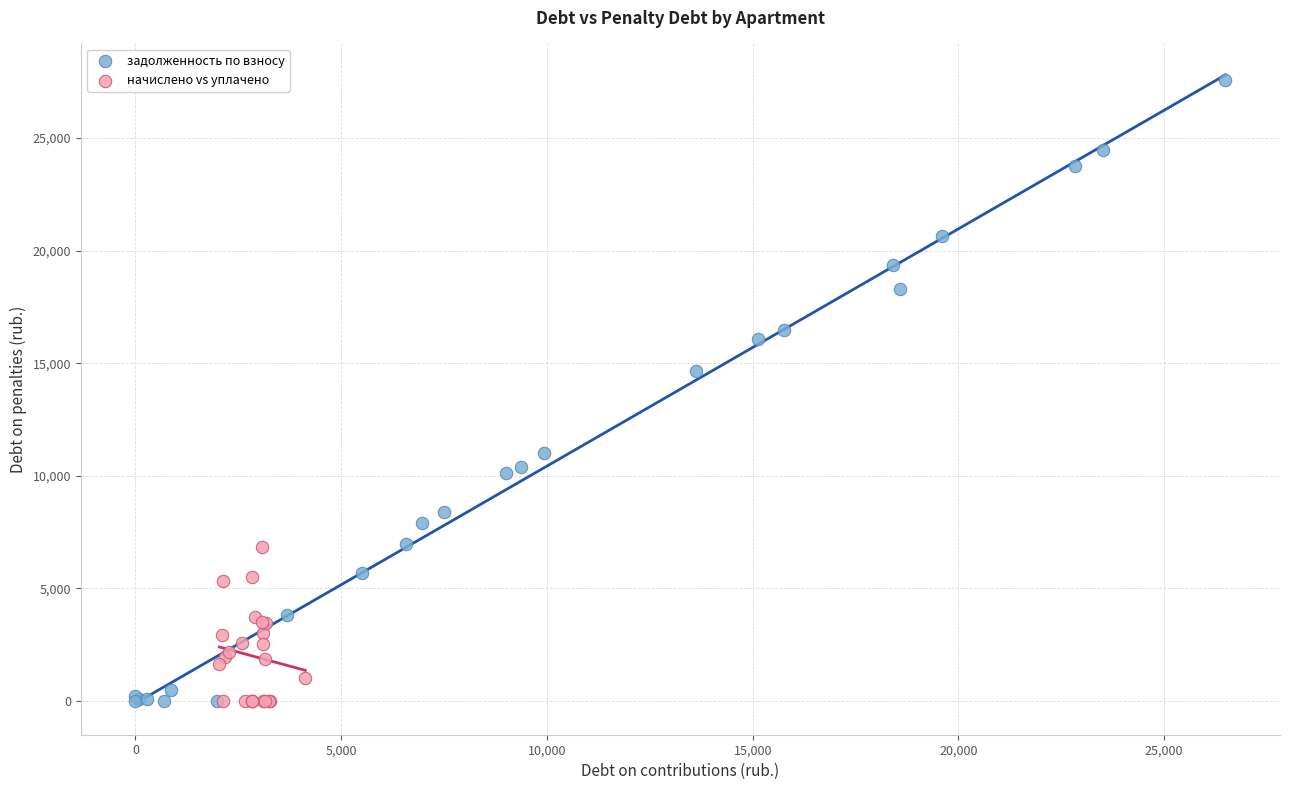

Which series contains the highest Y value?

задолженность по взносу